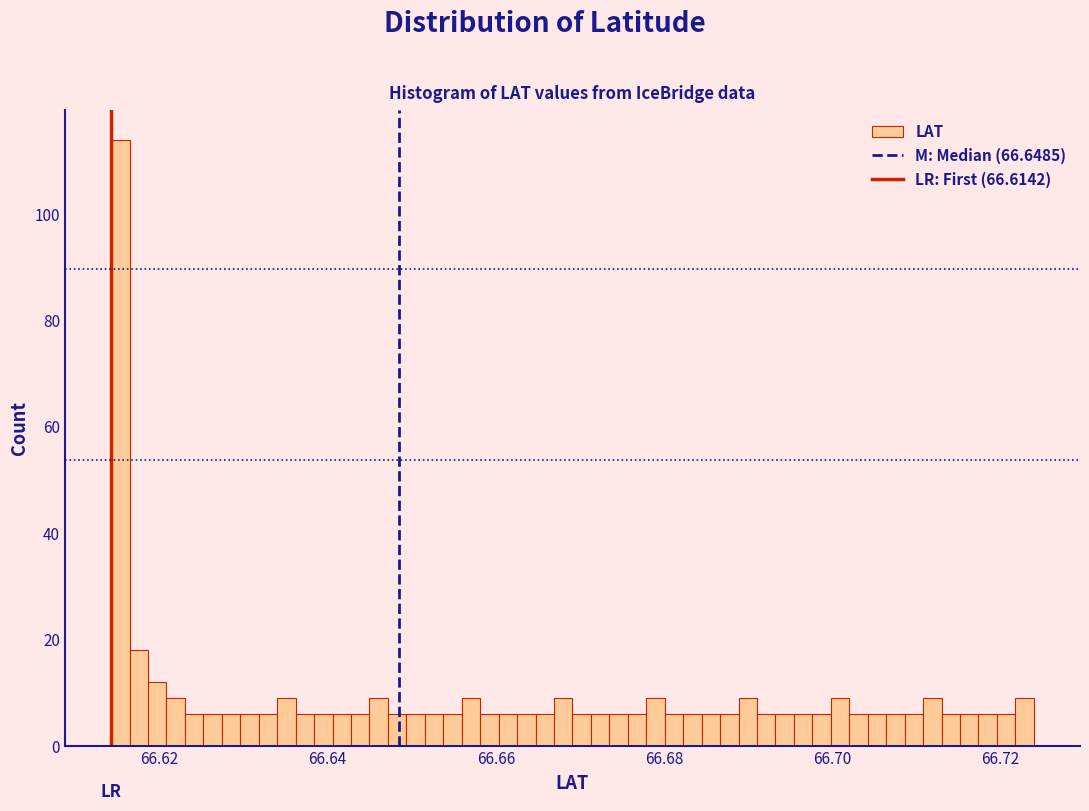

Around what value on the x-axis is the tallest bar? Give the approximate position of its centre, as read against the axis.

66.616